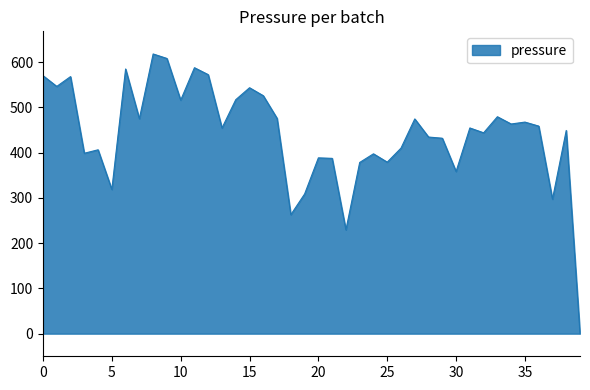

What is the greatest value displayed?

617.8